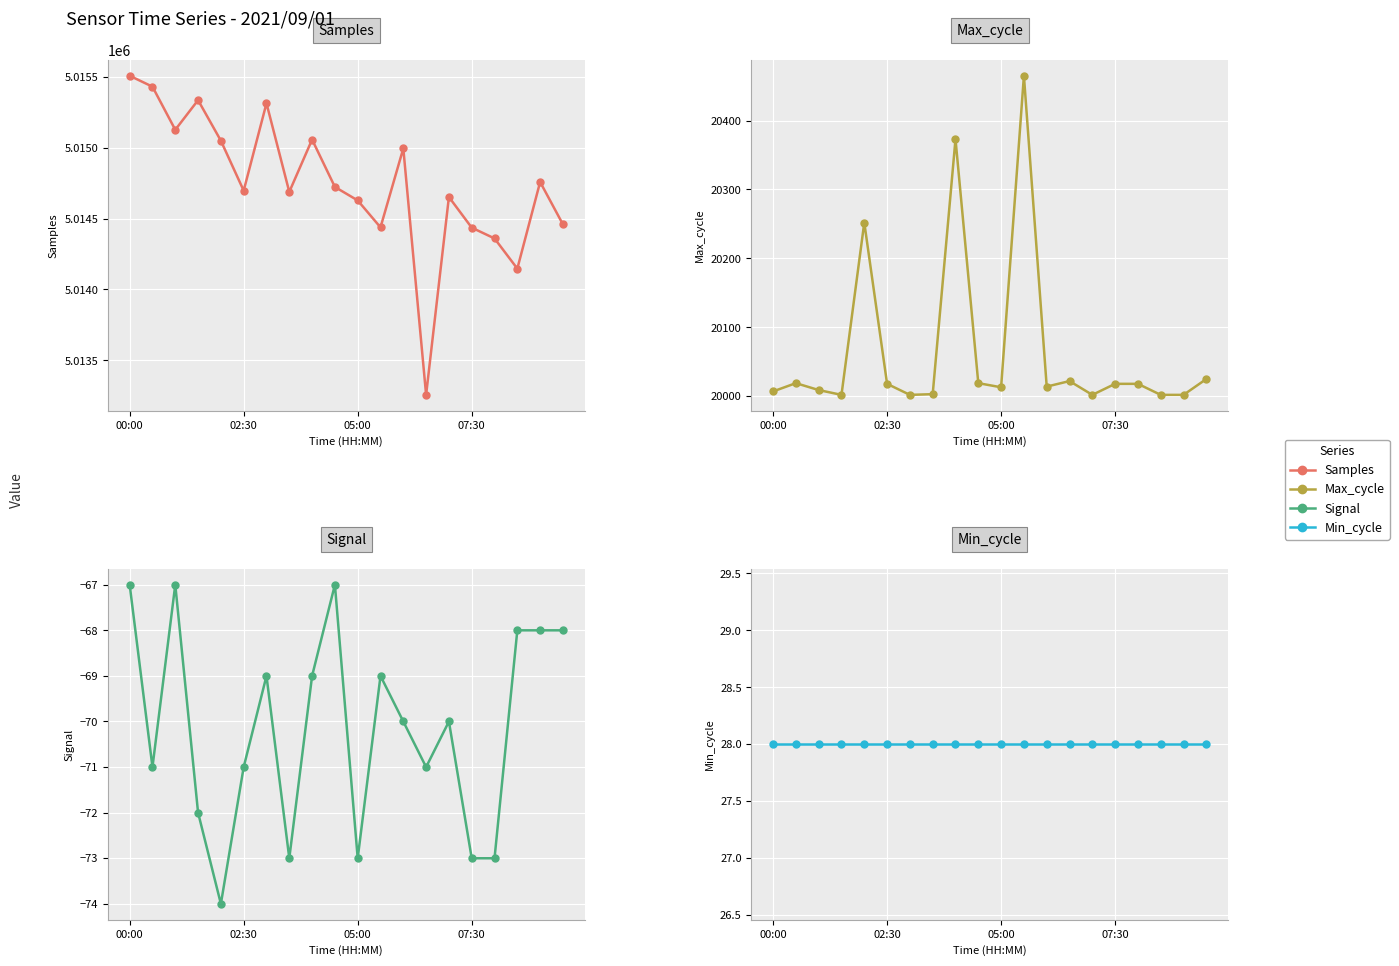

Is it true that Min_cycle equals 43 at 16?

False